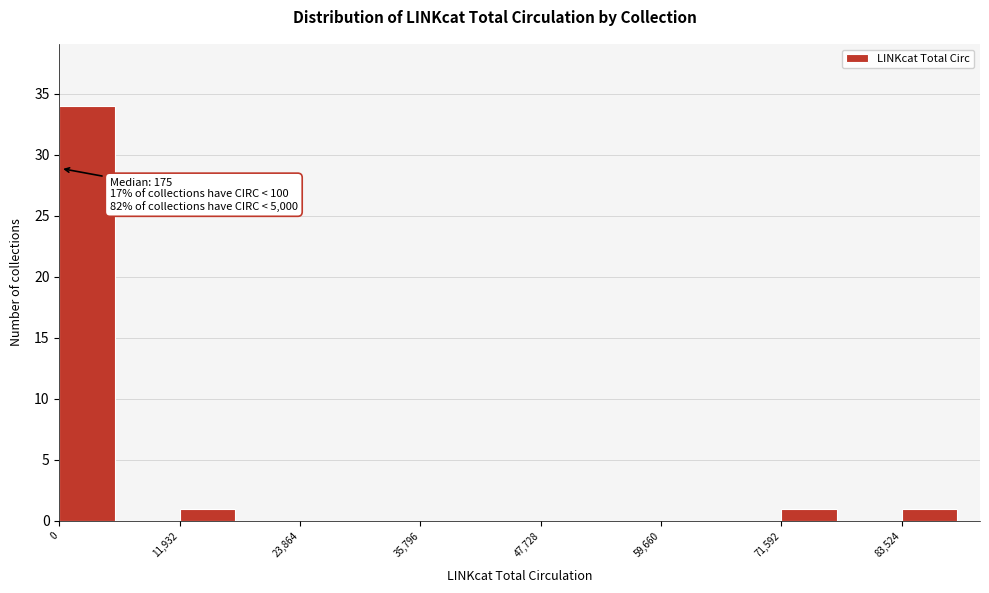

Read against the x-axis, roughly where is the centre of the tallest bar?

2000